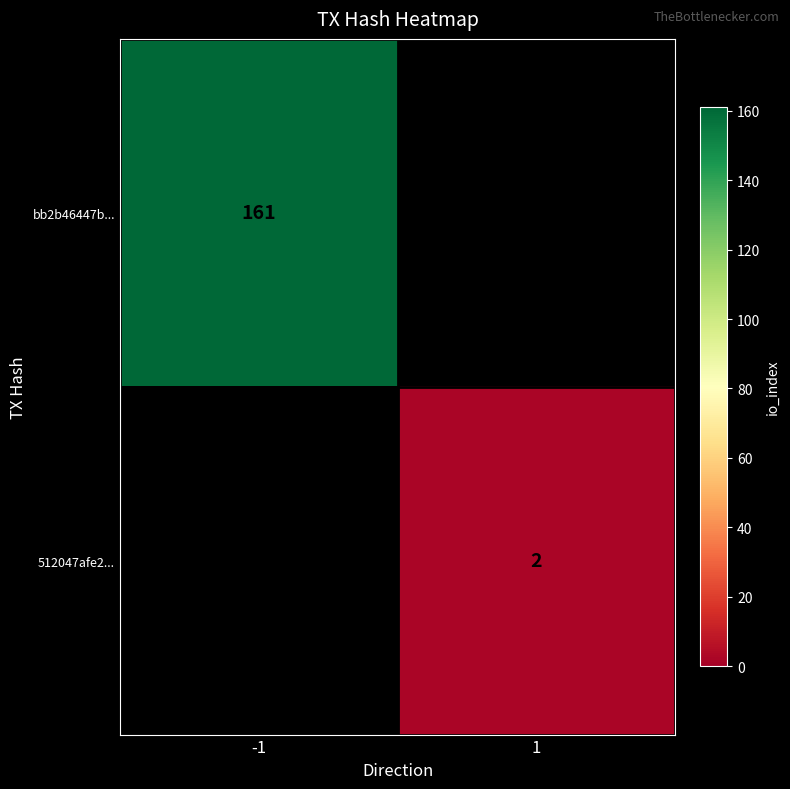

At which category does the chart reach its minimum across all series?

1